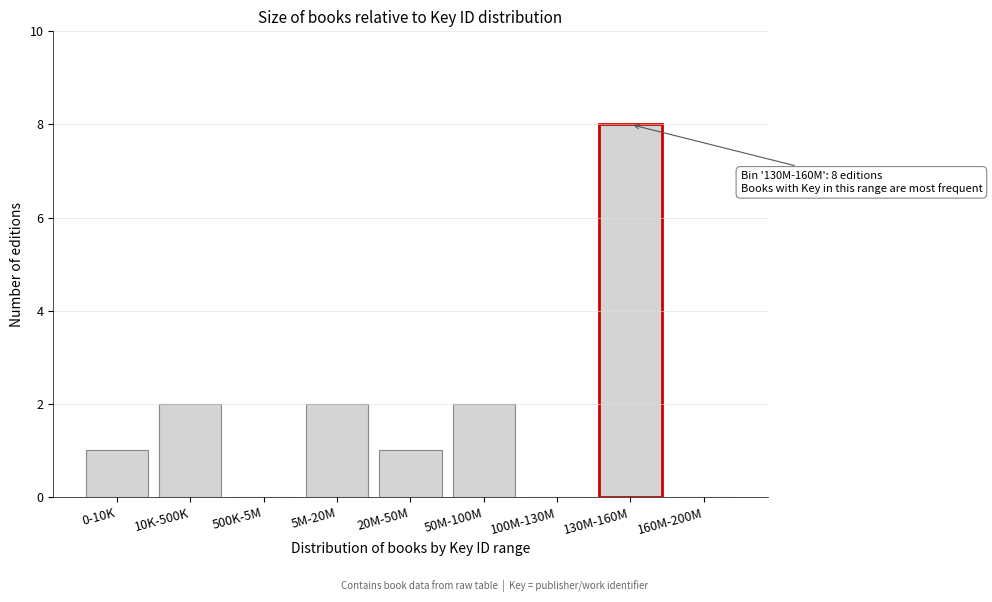

Reading right to left, what are all the values shown in this chart?

160M-200M=0	130M-160M=8	100M-130M=0	50M-100M=2	20M-50M=1	5M-20M=2	500K-5M=0	10K-500K=2	0-10K=1